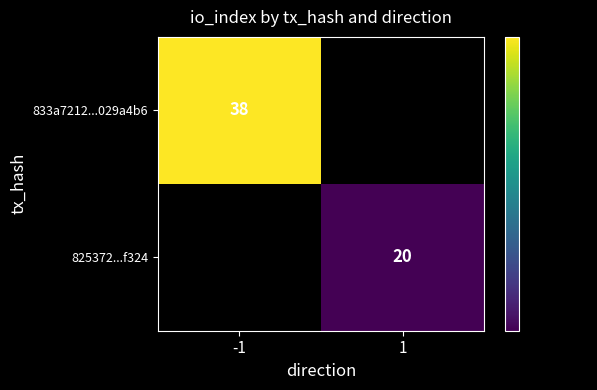

The 825372...f324 series shows 9 at 1. True or false?

False